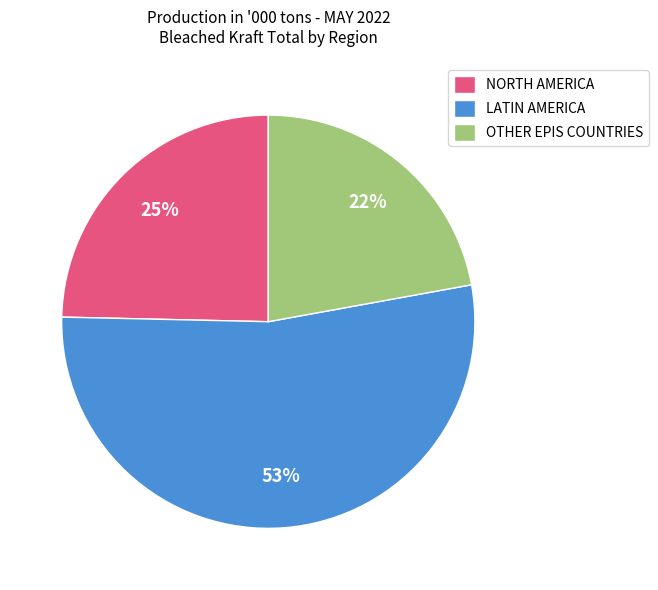

What is the largest slice in the pie chart?

LATIN AMERICA